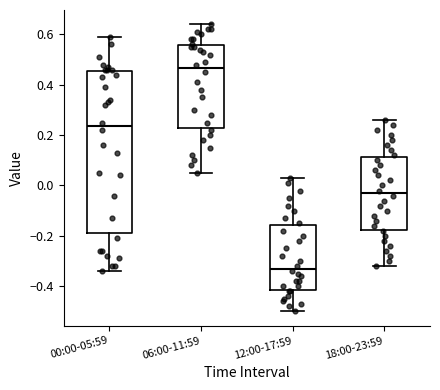

Comparing the boxes themselves (not the whiskers), which one is the tallest?

00:00-05:59